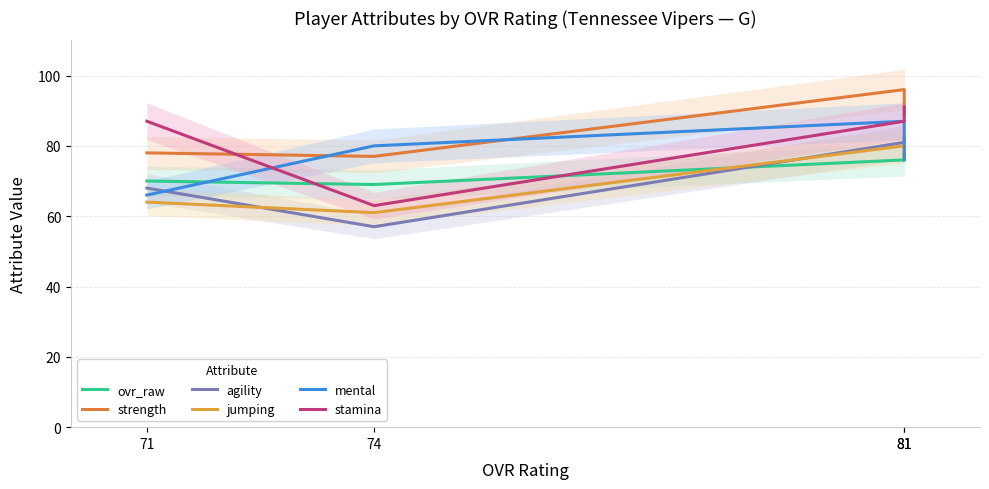

What is the difference between the maximum and minimum values in the mental series?

21